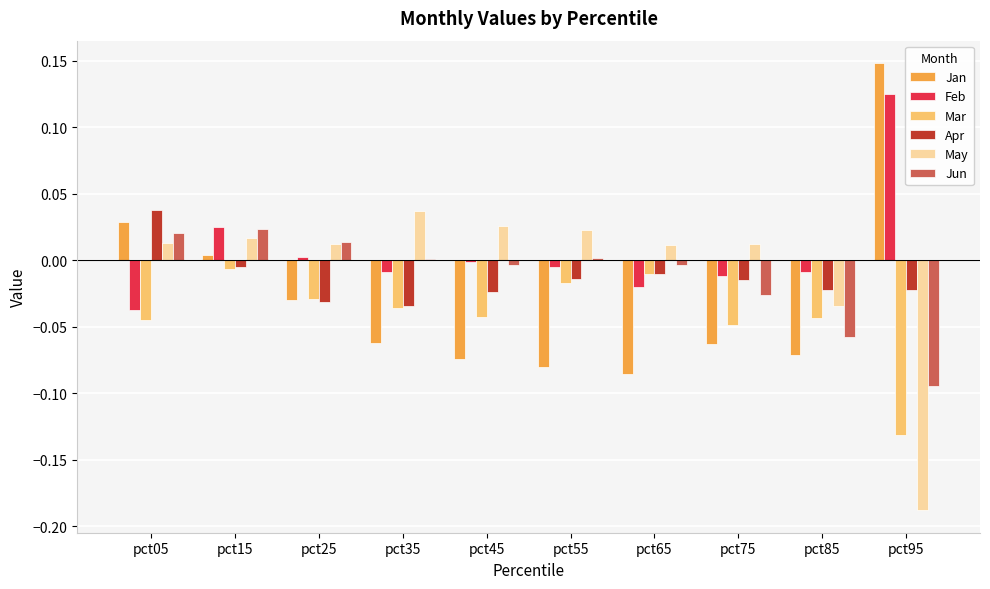

Which category has the highest value across all series?

pct95